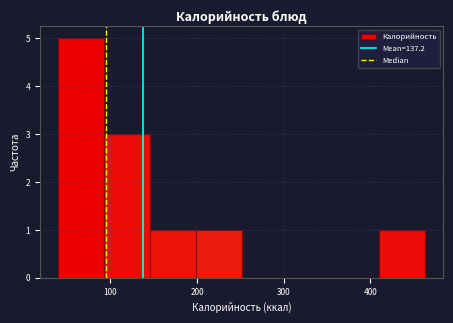

Reading left to right, list every bar in this chart as the range it spans on the x-axis followed by its height. Neither the bar edges nor the heights are printed on the chart, so give them approximately, as read against the axes.

40 to 90: 5
90 to 150: 3
150 to 200: 1
200 to 250: 1
250 to 300: 0
300 to 360: 0
360 to 410: 0
410 to 460: 1